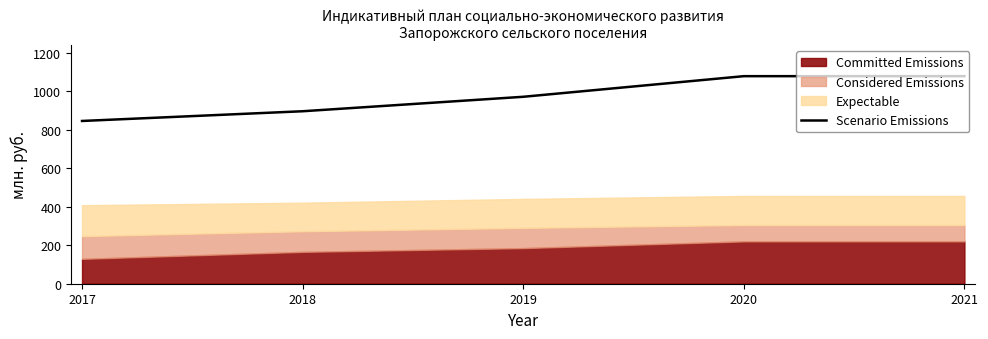

Count the number of categories in the chart.

5